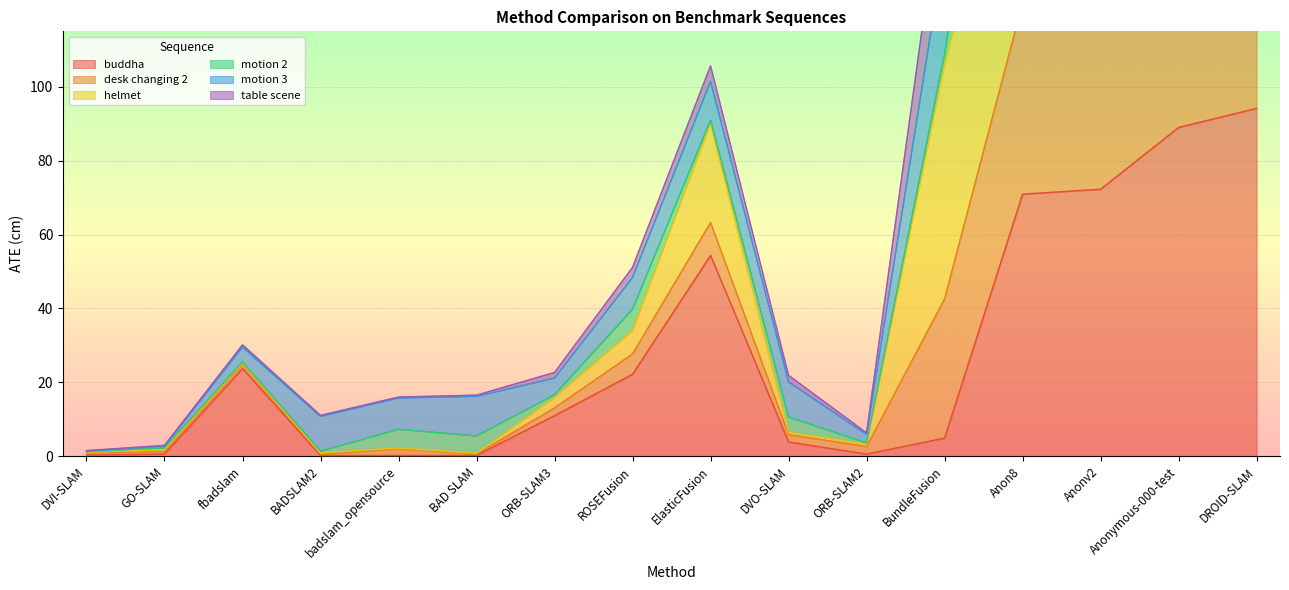

At how many categories does at least one series exceed 210?

4